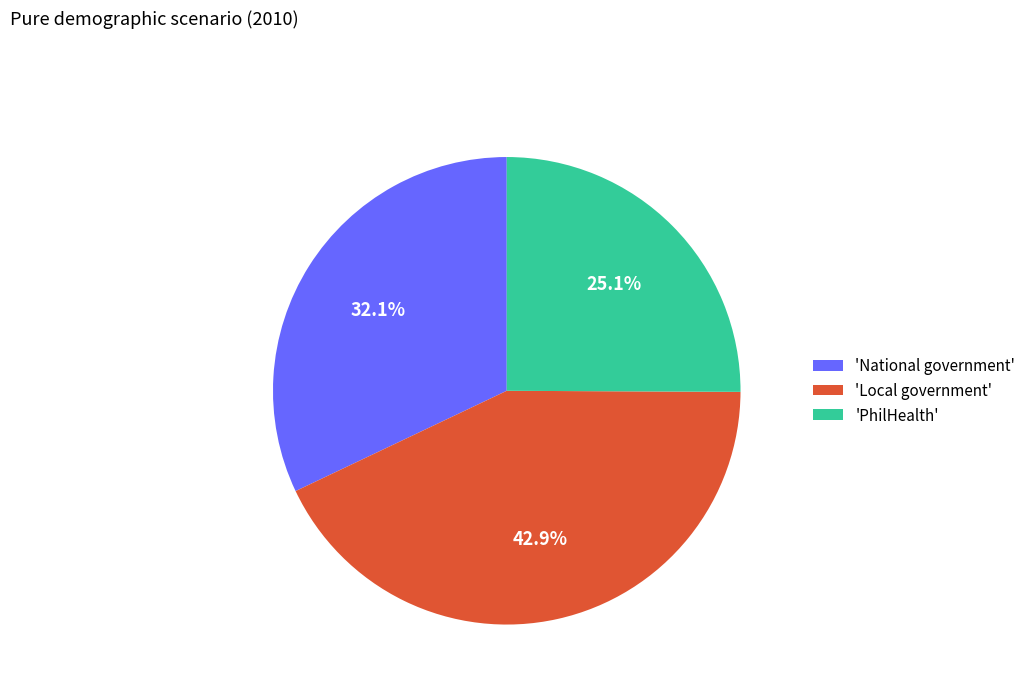

Rank the categories by value from lowest to highest.

'PhilHealth', 'National government', 'Local government'